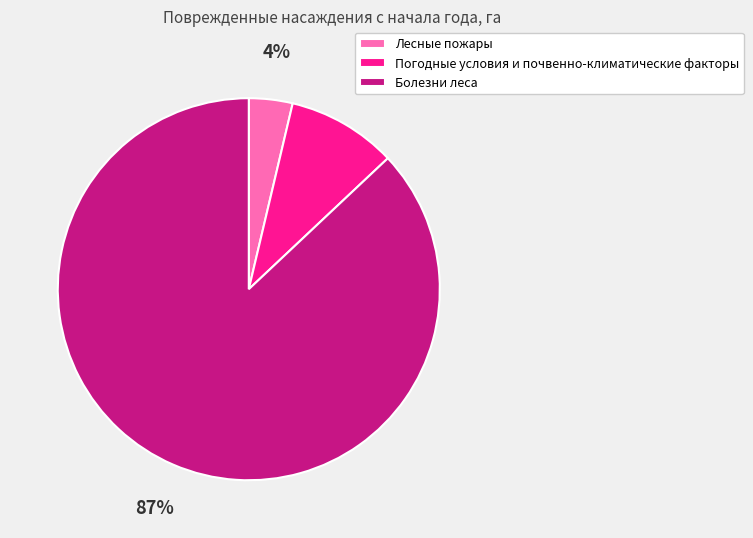

What percentage is the Лесные пожары slice, to the nearest percent?

4%